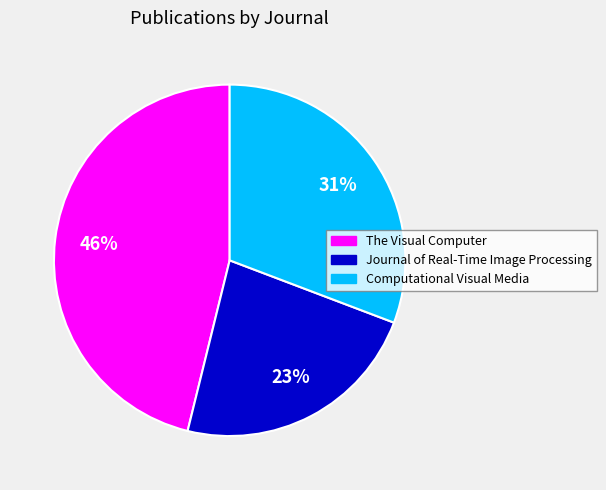

Approximately how many times larger is the value at Computational Visual Media compared to Journal of Real-Time Image Processing?

1.3